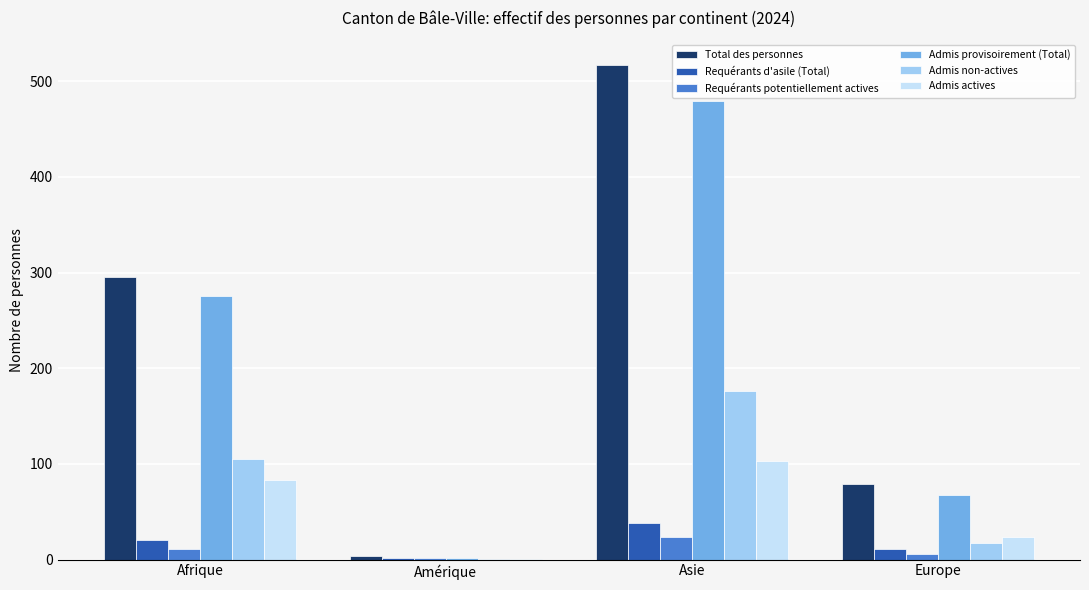

How many data points does each series have?

4